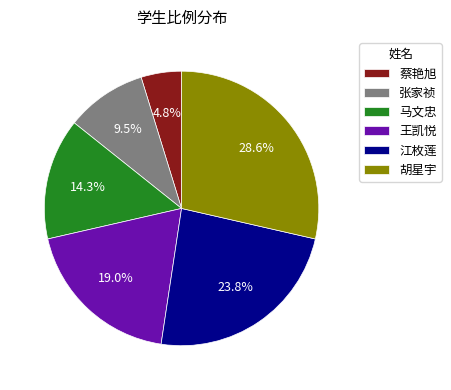

Between 张家祯 and 江枚莲, which is larger?

江枚莲